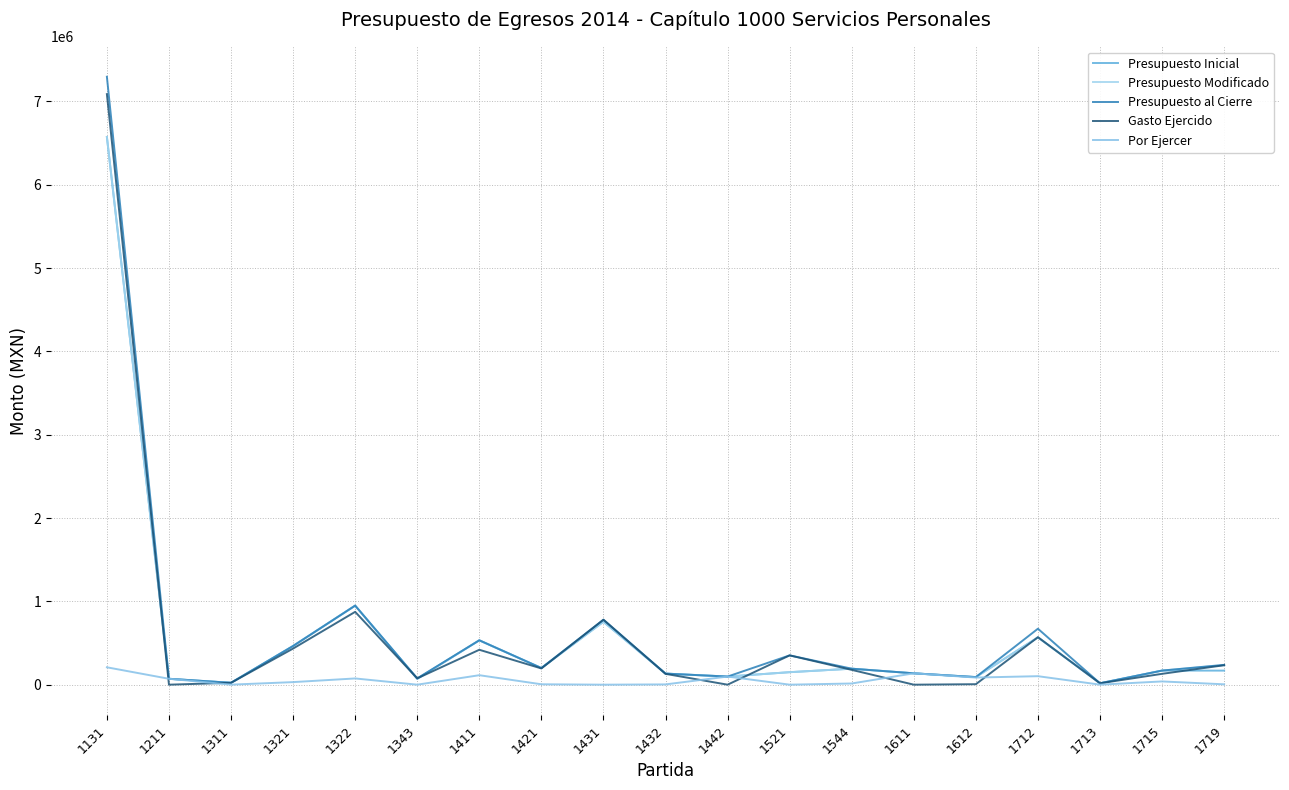

Where is Presupuesto Modificado nearest to the value 3295246?

1322